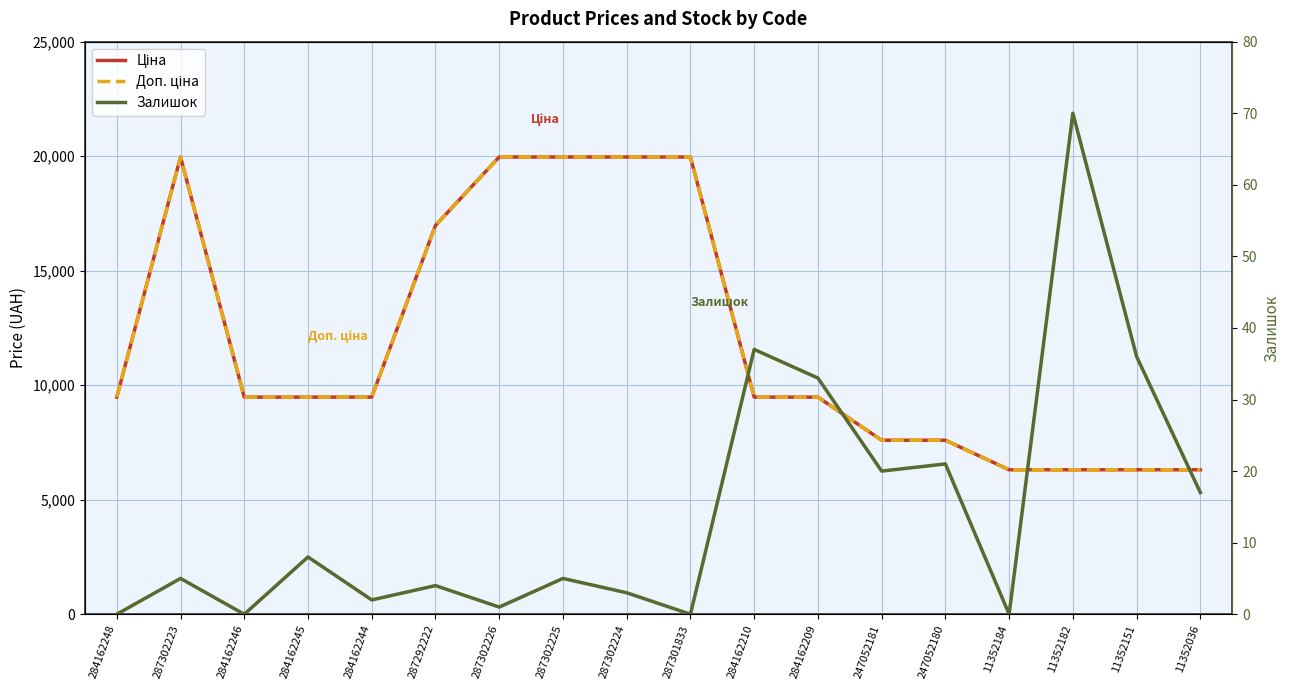

How many series are shown in this chart?

3